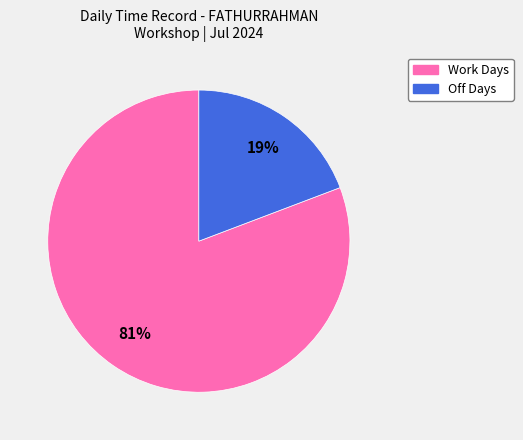

Is there any slice that represents more than half of the pie?

Yes